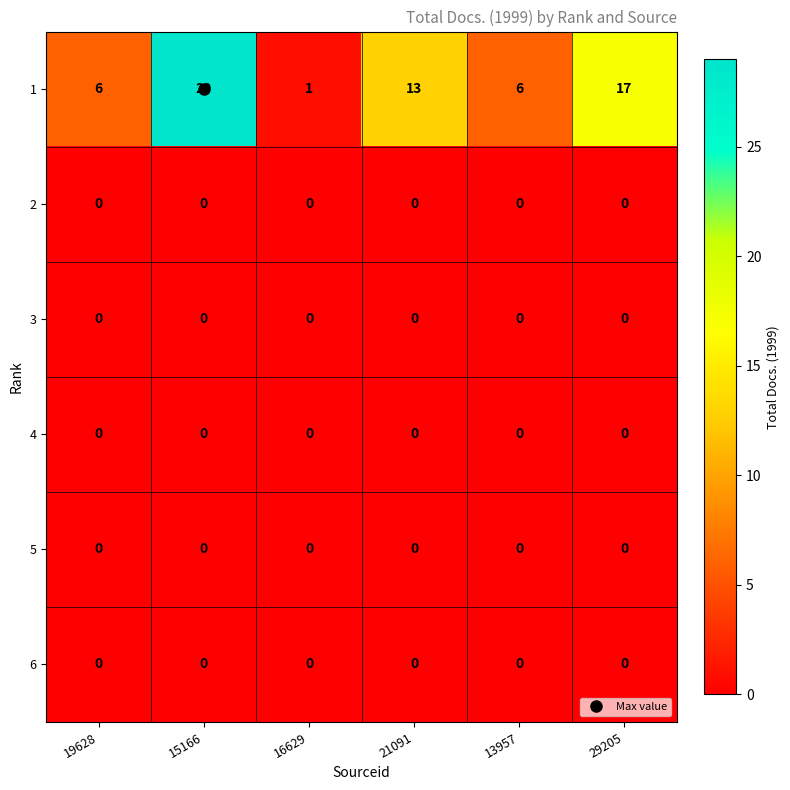

Between 15166 and 16629, which series saw the biggest shift?

1